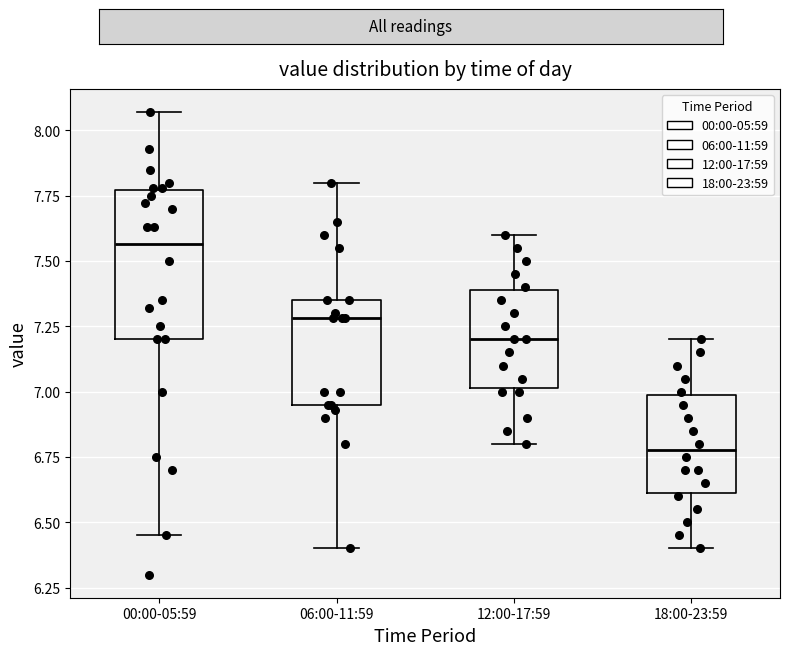

Which box's median line is the highest?

00:00-05:59